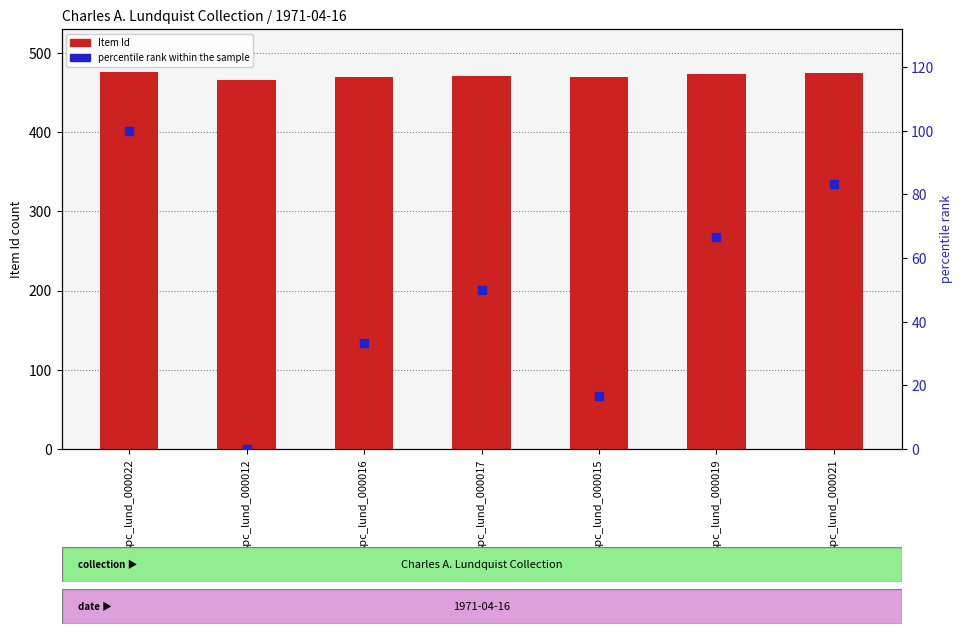

At which category is the sum across all series the highest?

spc_lund_000022